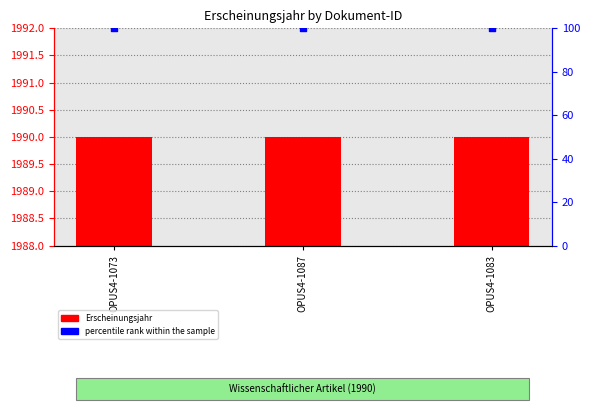

Which series contains the lowest Y value?

Erscheinungsjahr